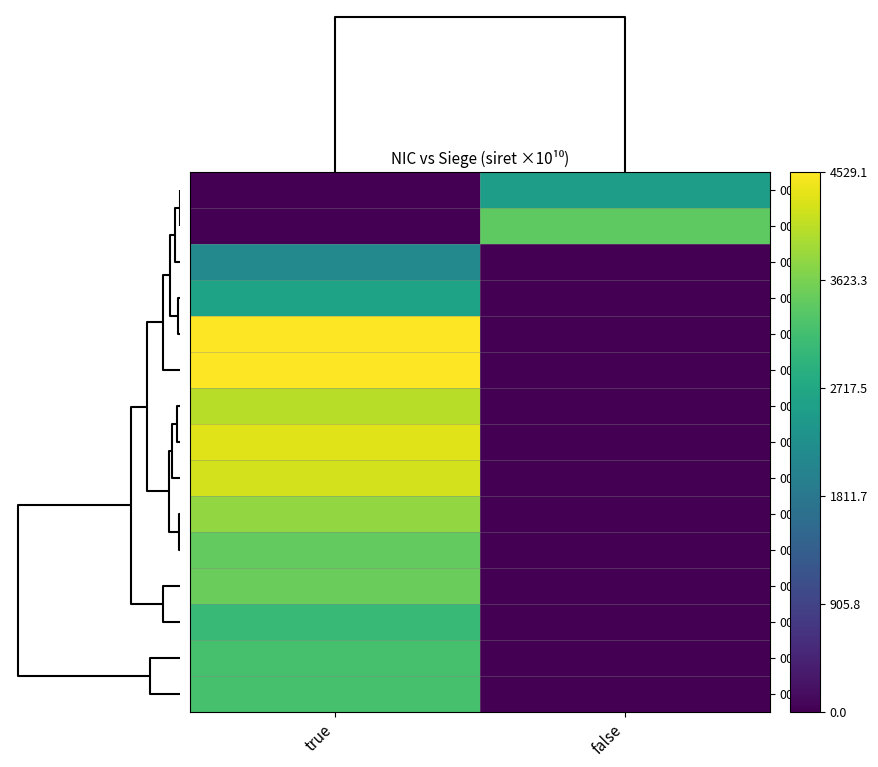

What is the spread (max minus min) of values at false?

3406.7